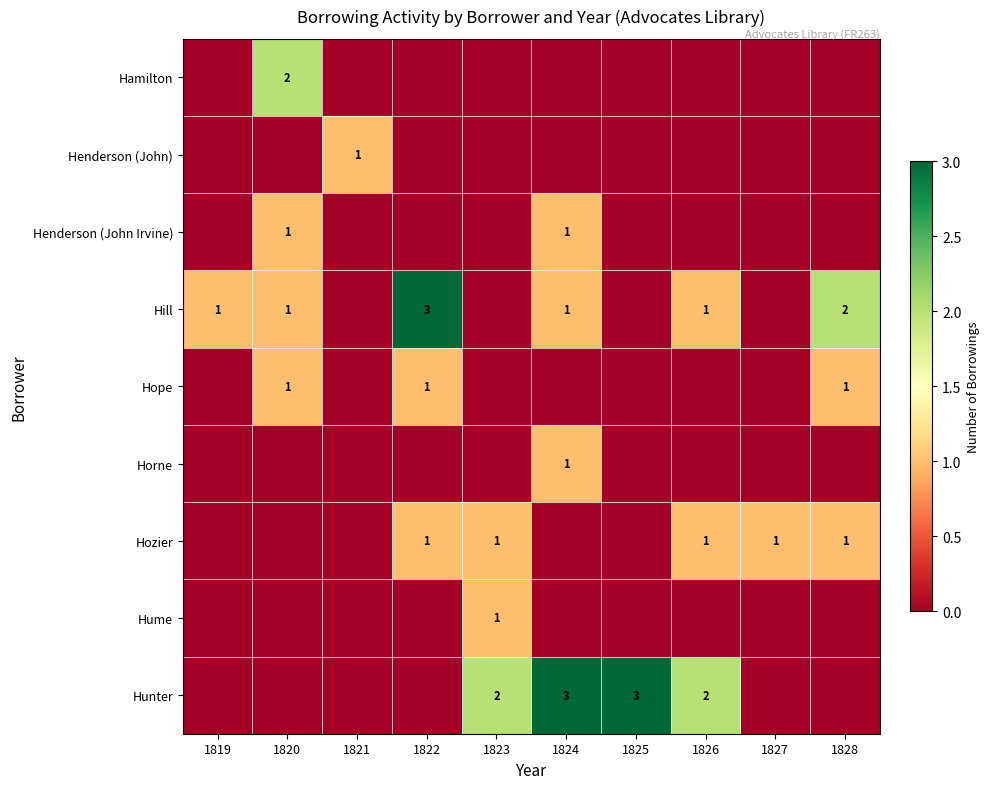

True or false: Hill has a value of 1 at 1819.

True